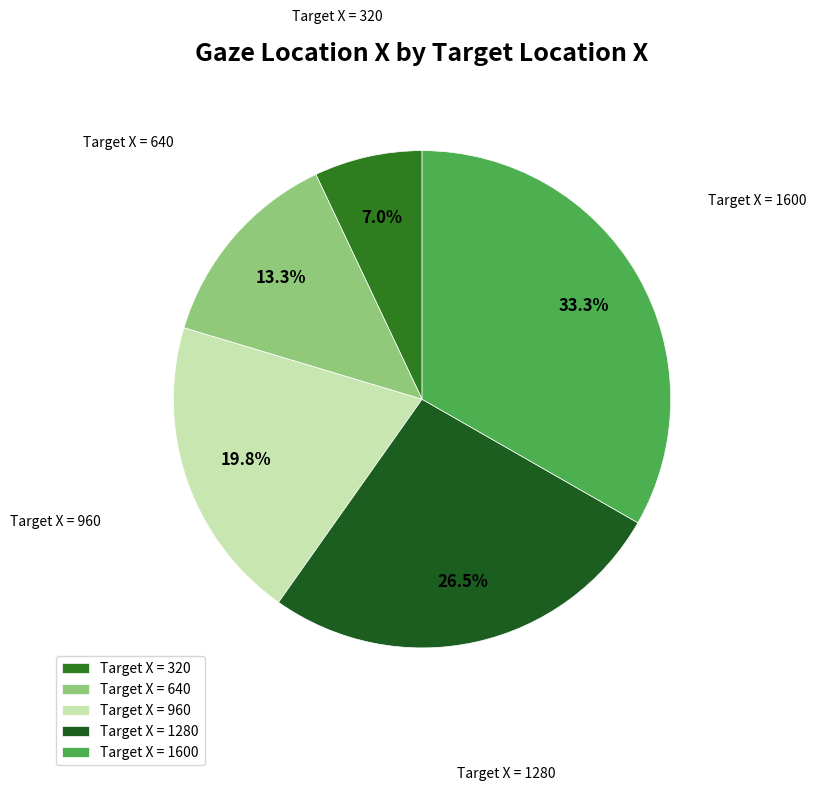

What percentage do Target X = 1600 and Target X = 320 together represent?

40.3%